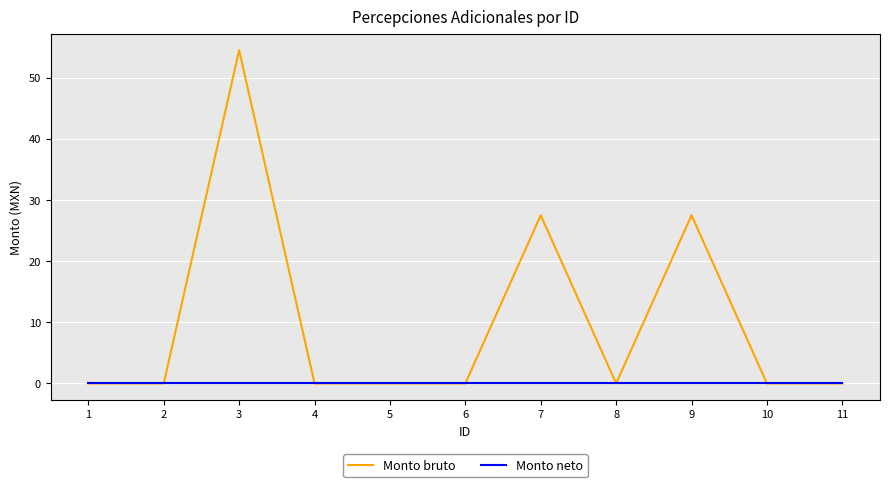

What is the maximum value for Monto bruto?

54.5